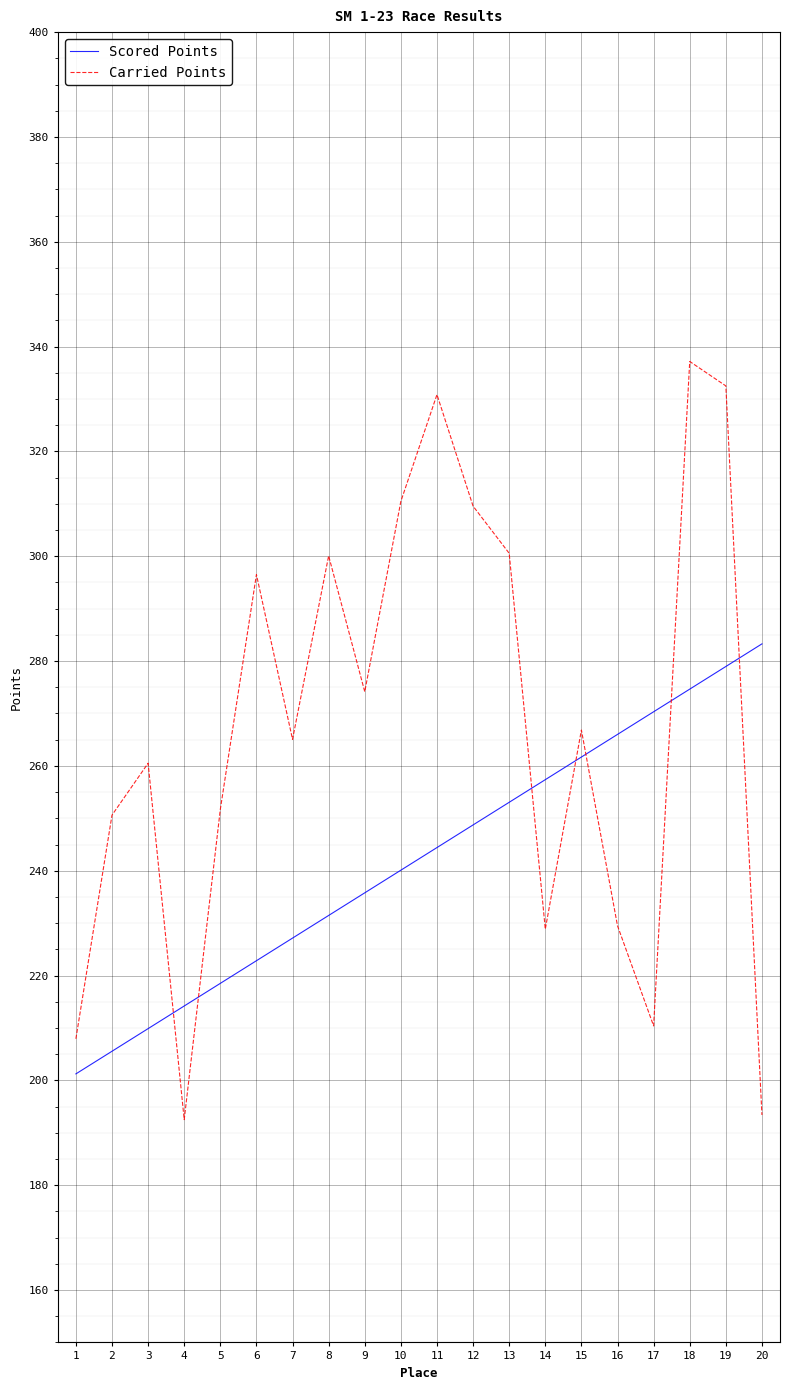

Where does the Carried Points series first go above 266?

6